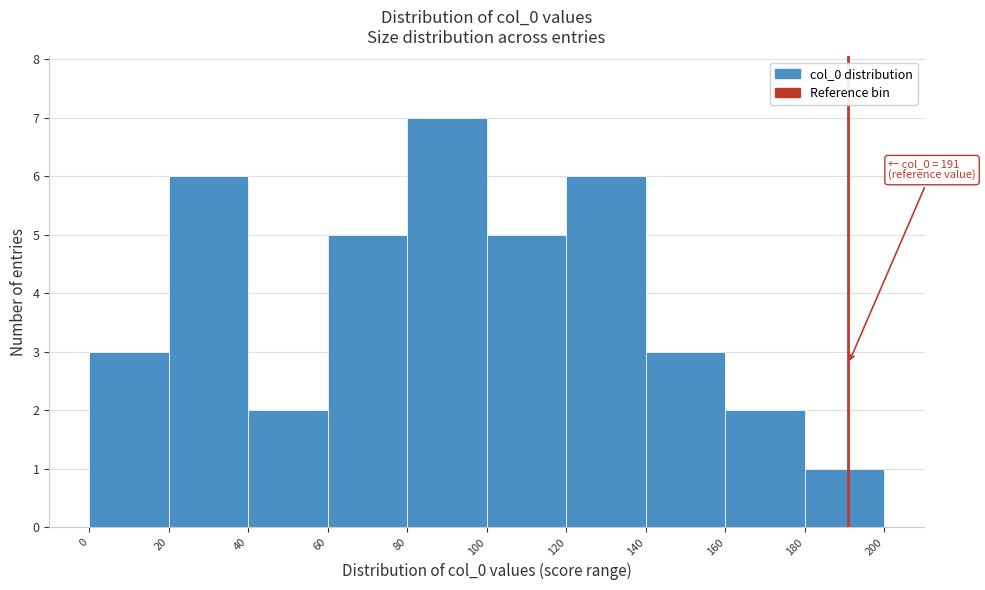

Over which range of the x-axis is the bar tallest?

80 to 100